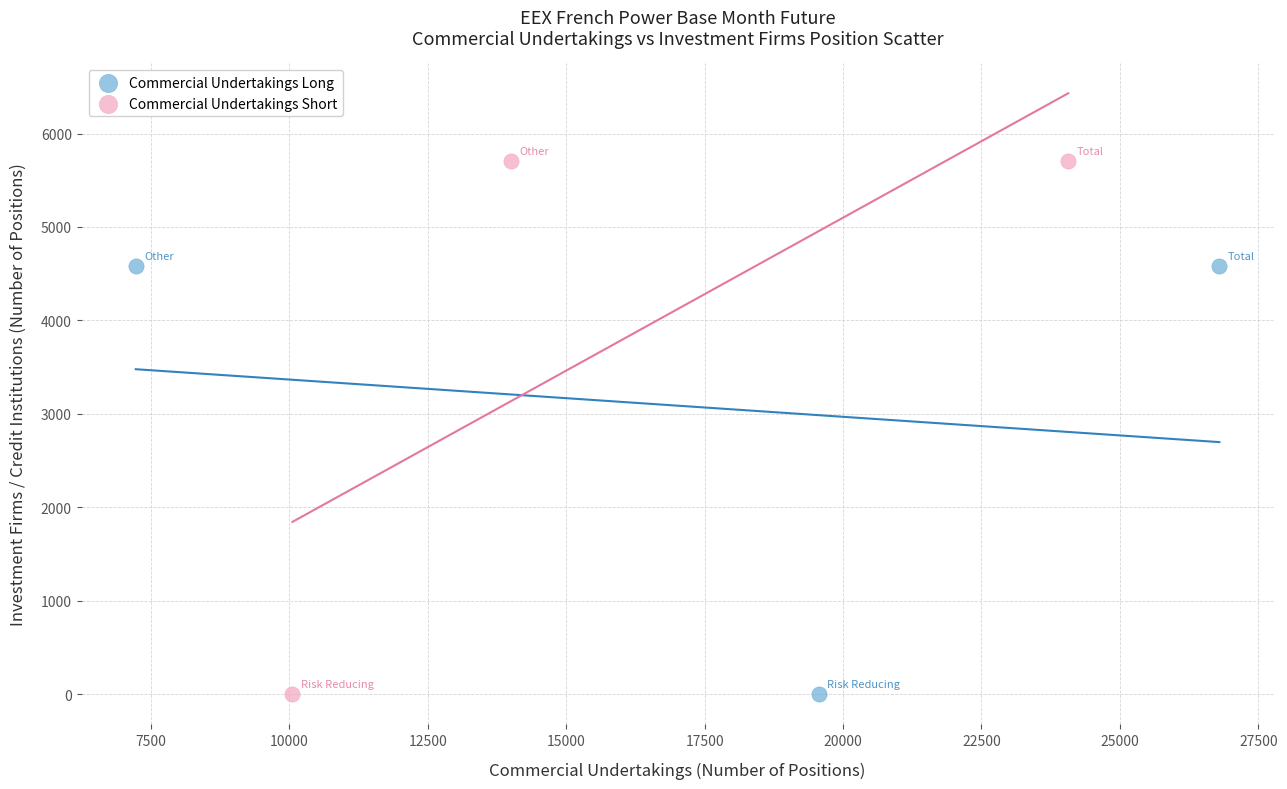

What are all the series names shown in the legend?

Commercial Undertakings Long, Commercial Undertakings Short